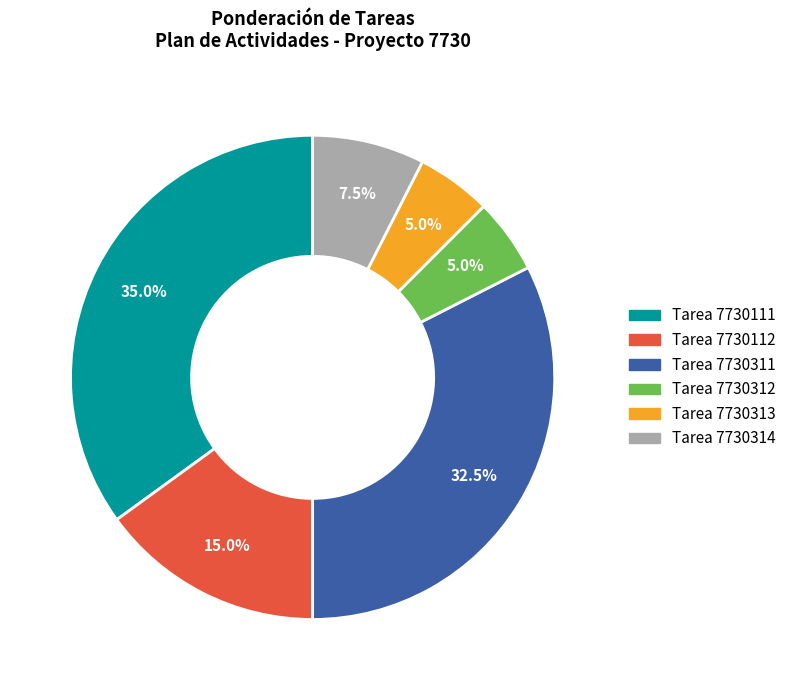

Which category has the biggest portion of the pie?

Tarea 7730111